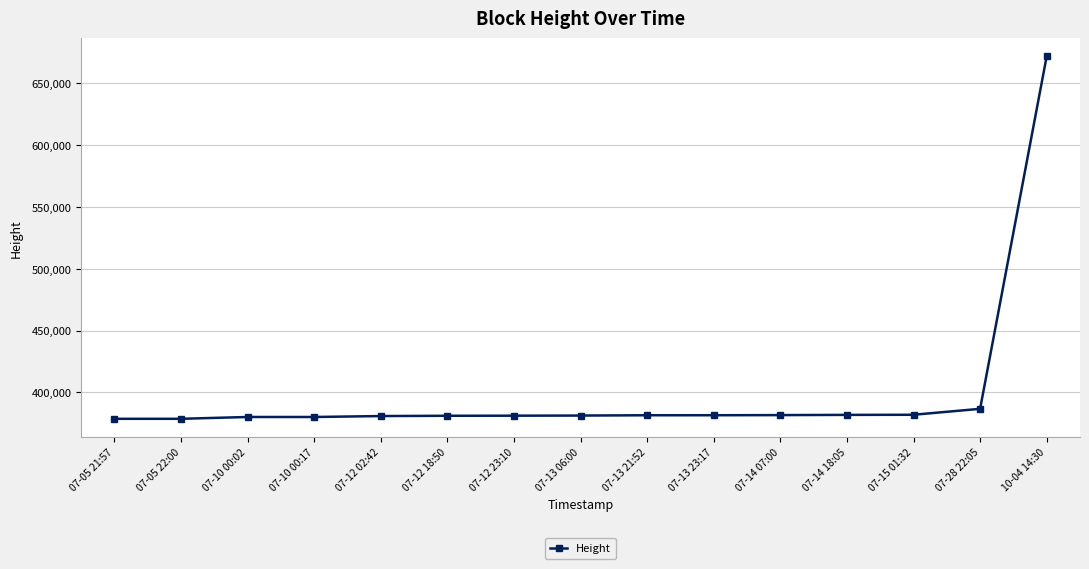

Between 10-04 14:30 and 07-28 22:05, which is larger?

10-04 14:30